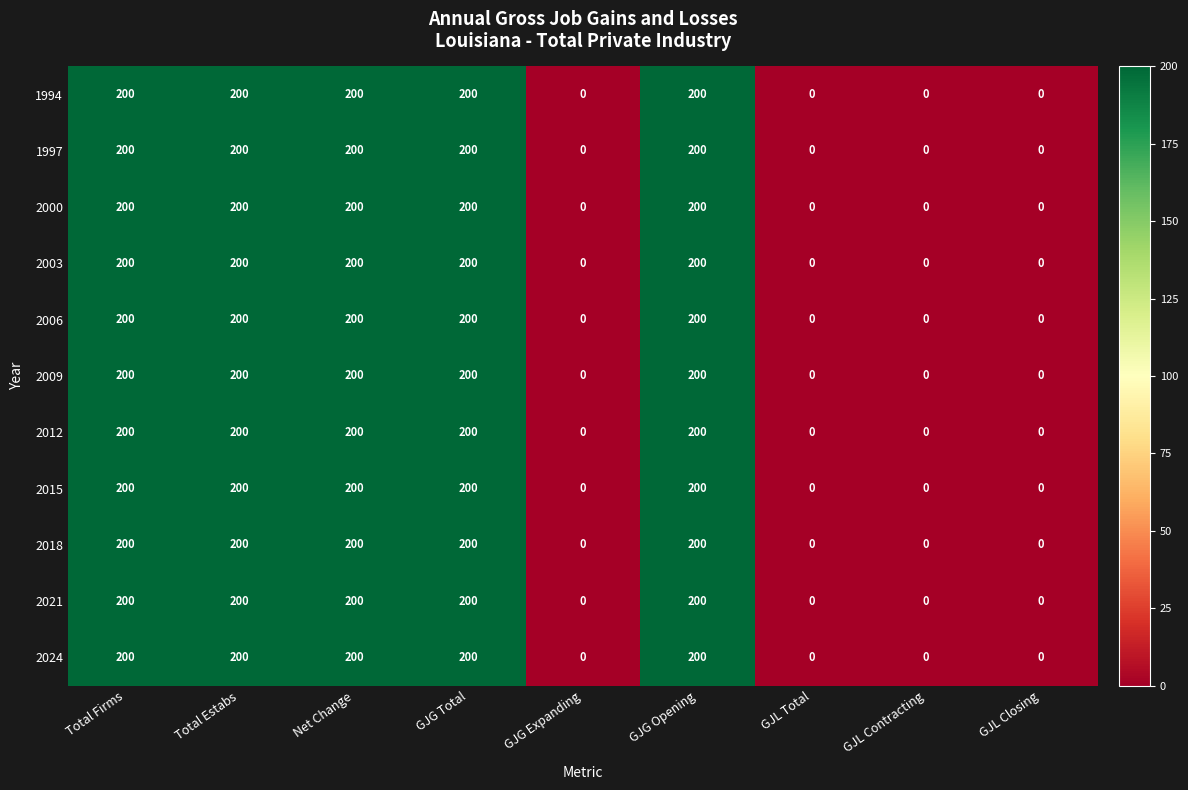

The value of 2006 at GJG Expanding is 136. True or false?

False